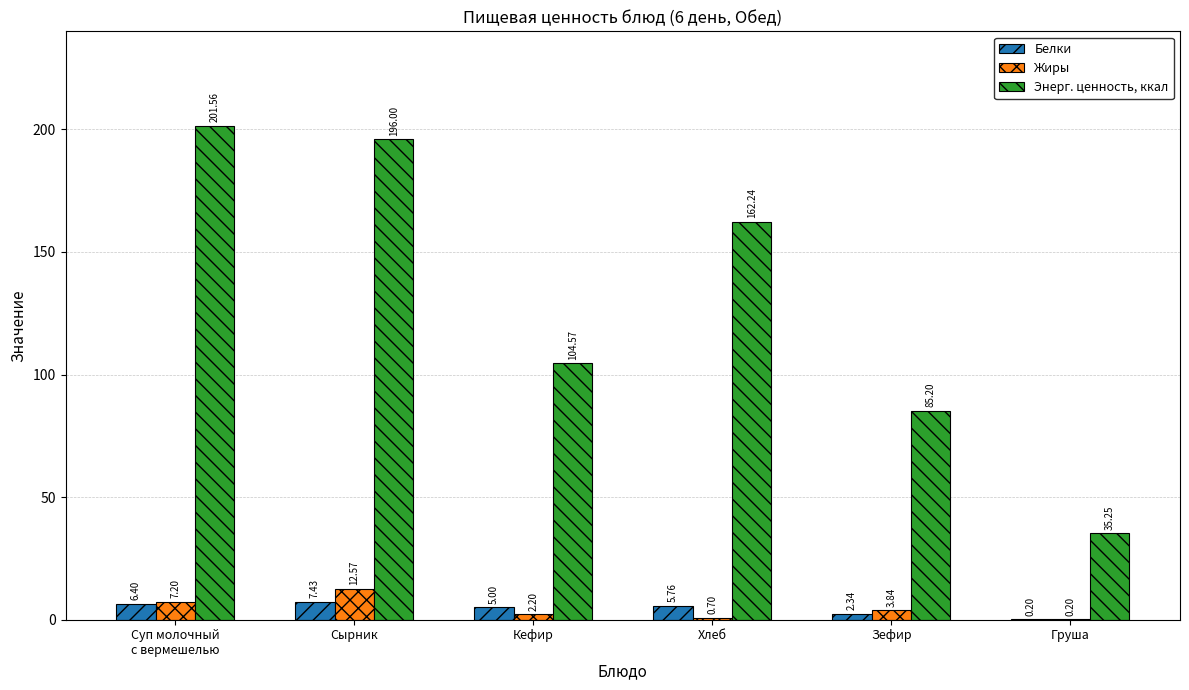

What is the greatest value displayed?

201.6